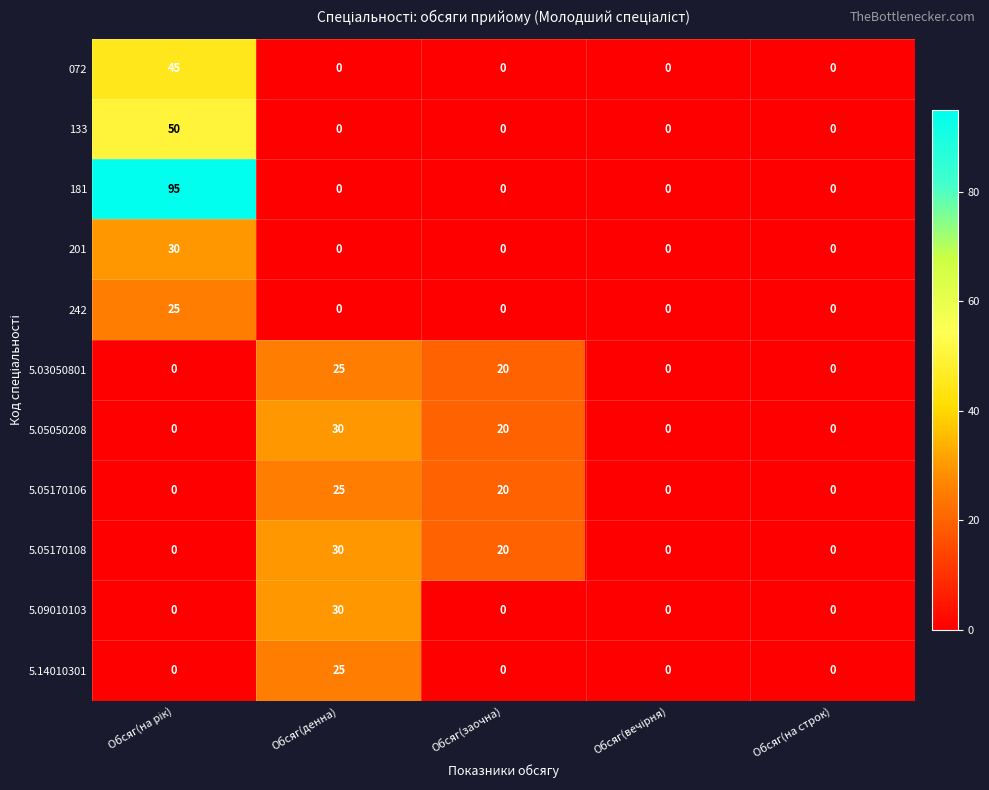

What is the total value across all series at Обсяг(заочна)?

80